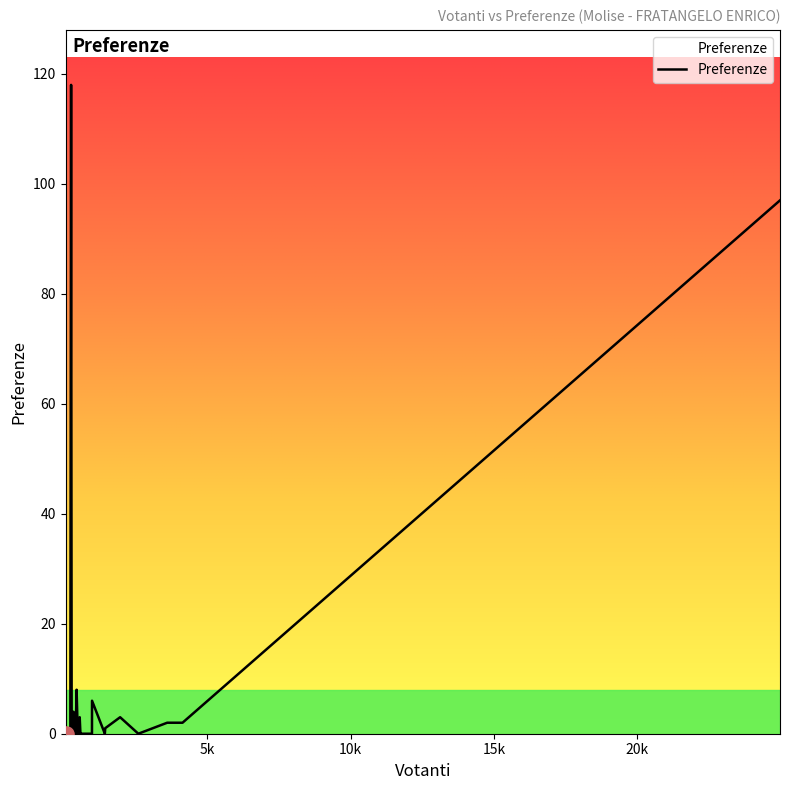

What is the maximum value shown in the chart?

118